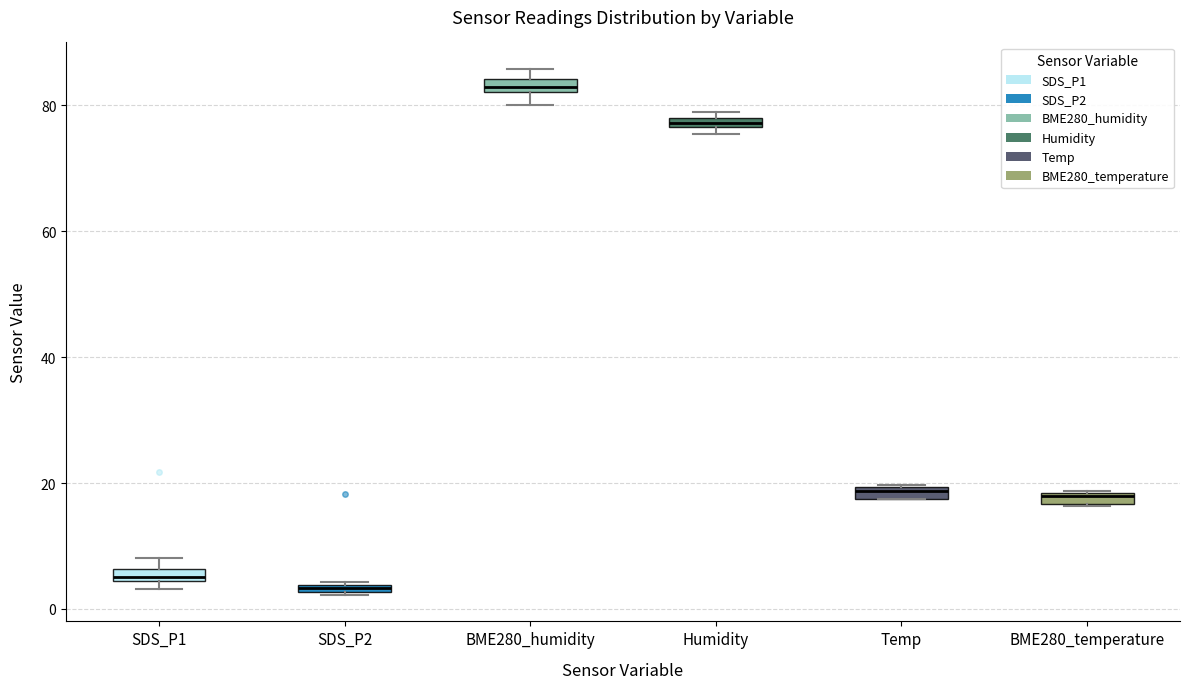

Where is the lower edge of the box for BME280_humidity on the y-axis? The values are not printed on the chart, so give them approximately, as read against the axis.

82